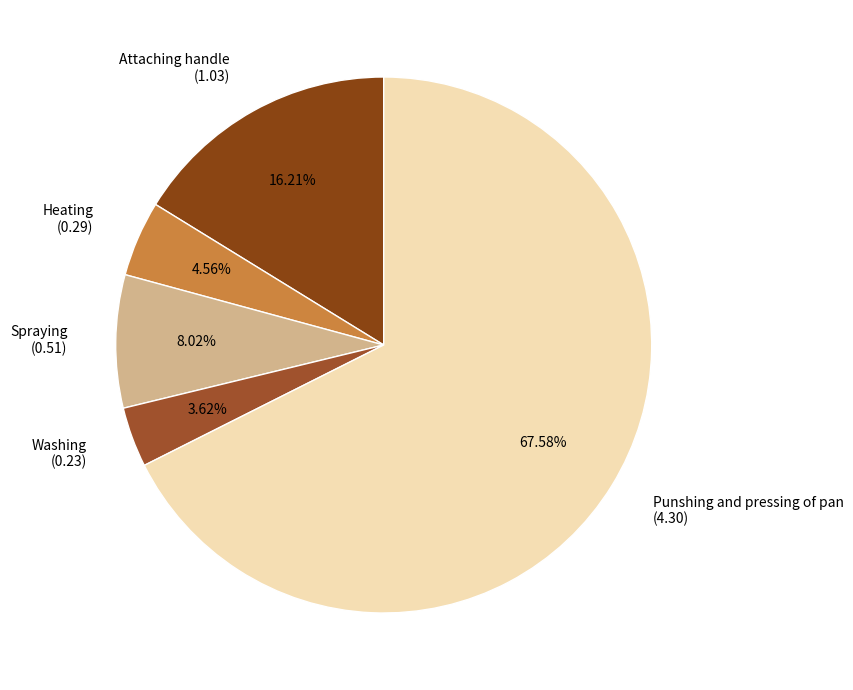

The Heating slice represents 5% of the pie. True or false?

True